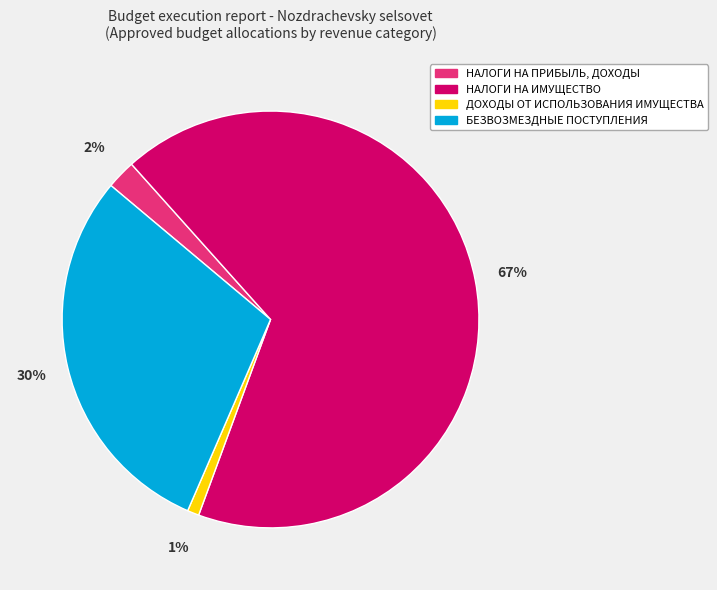

Which category has the biggest portion of the pie?

НАЛОГИ НА ИМУЩЕСТВО